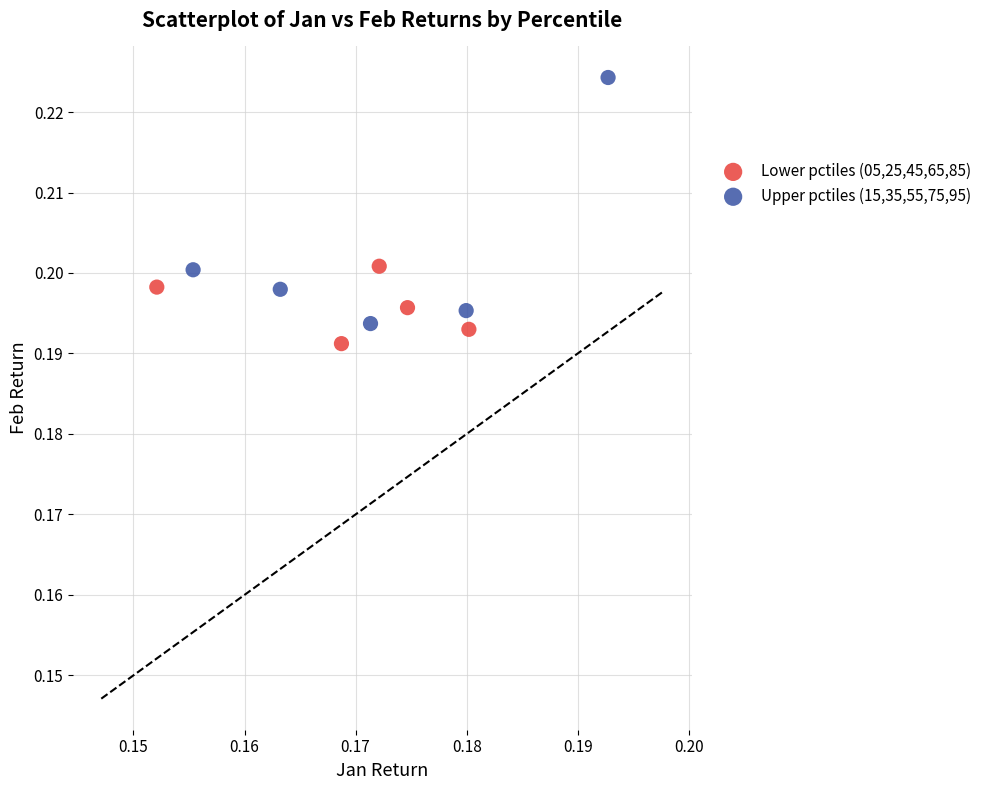

Which series has the widest spread of Y values?

Upper pctiles (15,35,55,75,95)